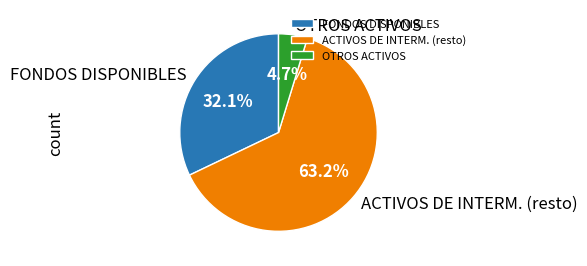

Which slice is the smallest?

OTROS ACTIVOS